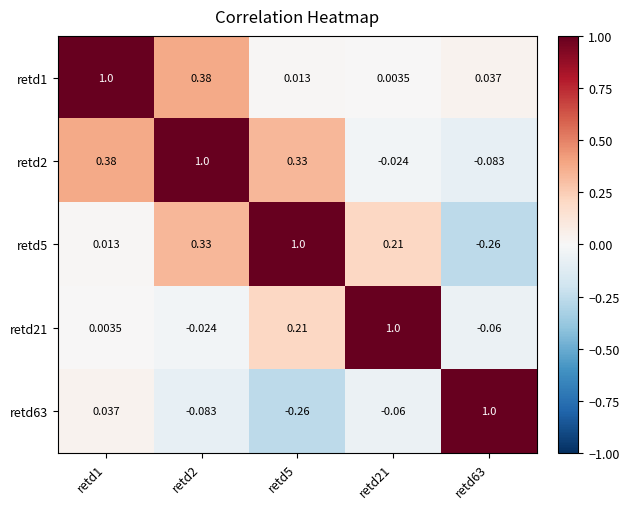

Is the value of retd2 at retd21 greater than the value of retd5 at retd21?

No